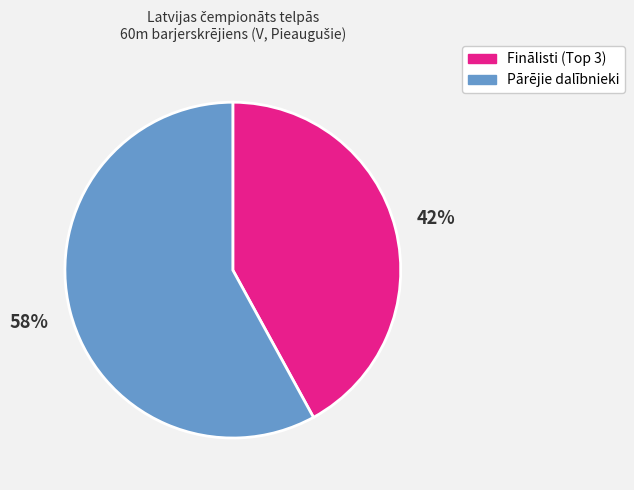

To the nearest percent, what is the difference between the largest and smallest slice percentages?

16%